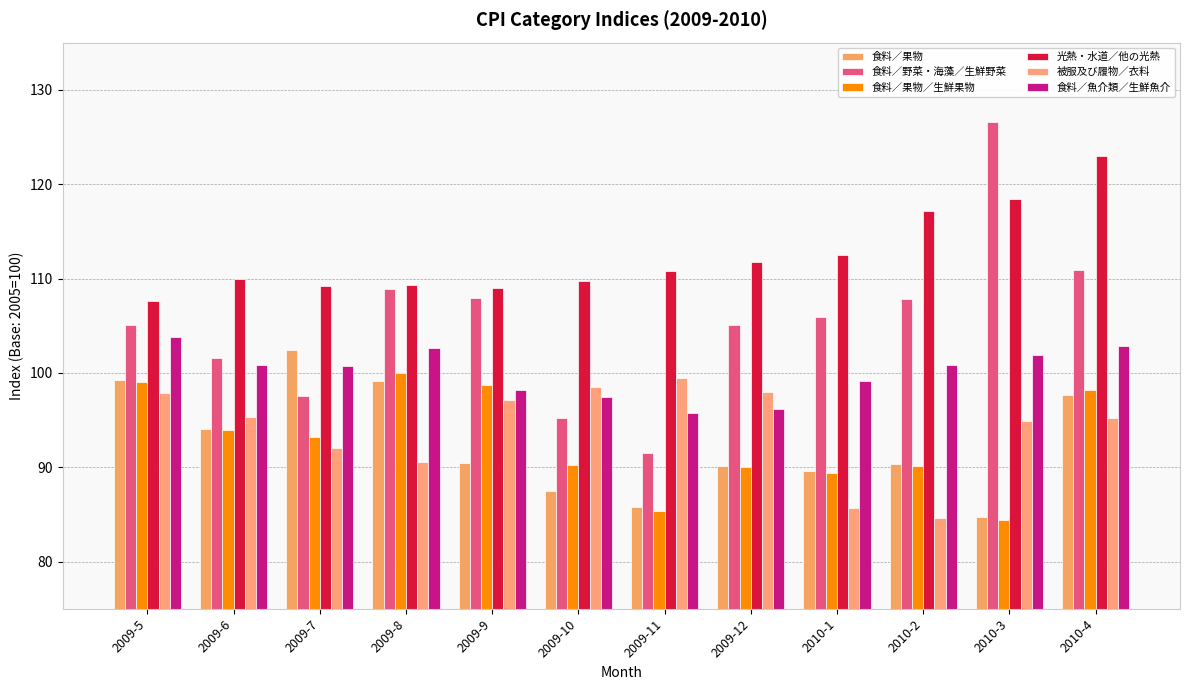

Reading left to right, list all the values displayed in this chart.

食料／果物: 99.2	94.1	102.4	99.1	90.5	87.5	85.8	90.1	89.6	90.3	84.7	97.7
食料／野菜・海藻／生鮮野菜: 105.1	101.6	97.6	108.9	107.9	95.2	91.5	105.1	105.9	107.8	126.6	110.9
食料／果物／生鮮果物: 99.0	94.0	93.2	100.0	98.7	90.2	85.4	90.0	89.4	90.1	84.4	98.2
光熱・水道／他の光熱: 107.6	109.9	109.2	109.3	109.0	109.7	110.8	111.7	112.5	117.2	118.4	123.0
被服及び履物／衣料: 97.9	95.3	92.0	90.6	97.1	98.5	99.5	98.0	85.7	84.6	94.9	95.2
食料／魚介類／生鮮魚介: 103.8	100.8	100.7	102.6	98.2	97.4	95.7	96.2	99.1	100.8	101.9	102.9